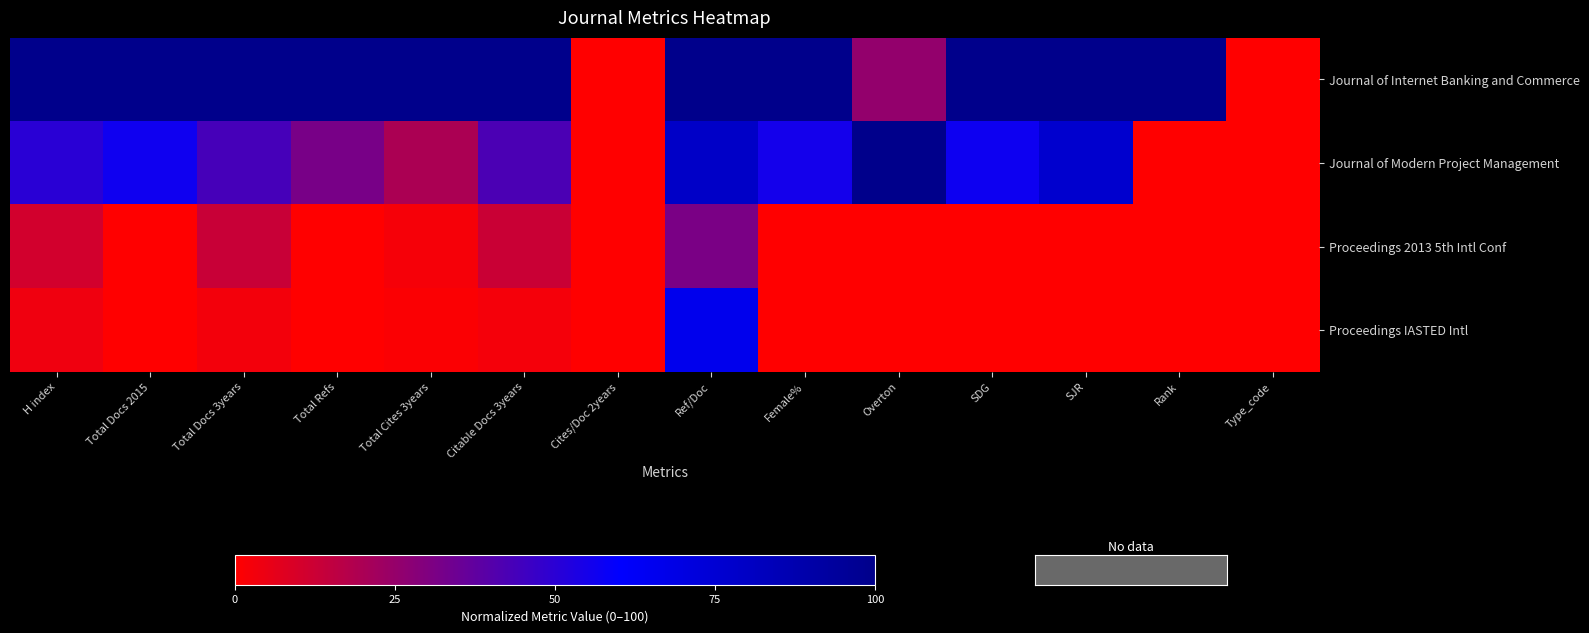

Between Cites/Doc 2years and SJR, which is larger?

SJR